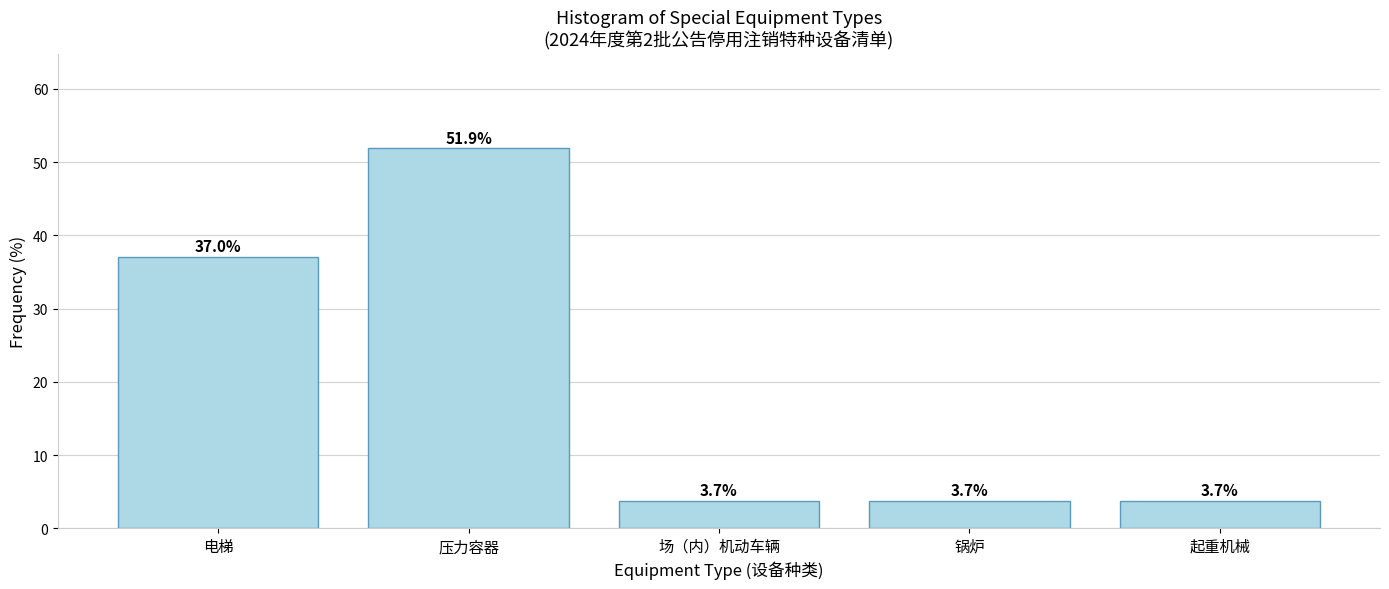

Reading left to right, extract all data points from this chart.

37.0	51.9	3.7	3.7	3.7